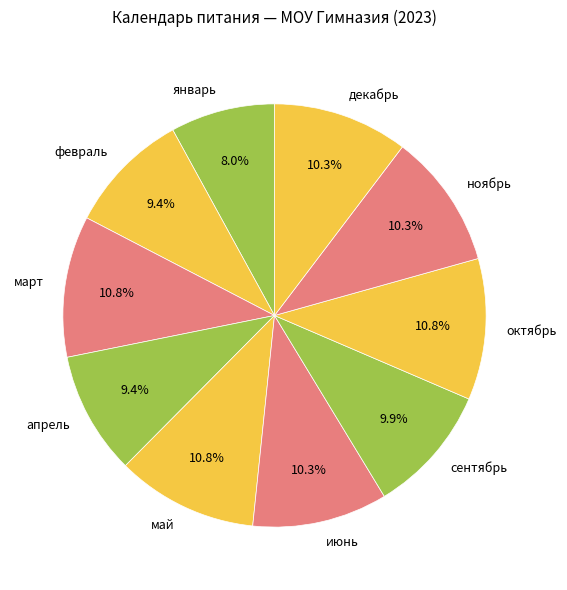

Which slice is the smallest?

январь